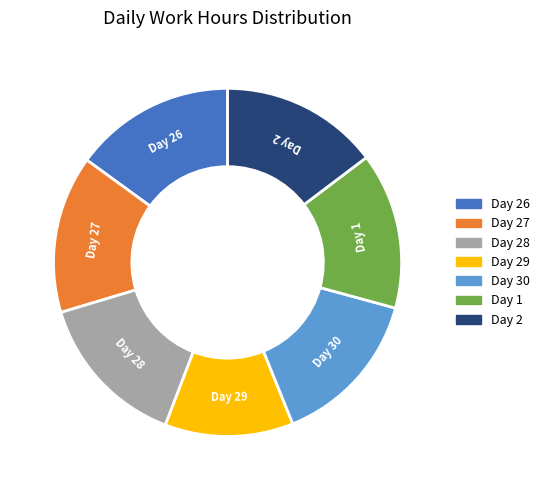

Is there a majority slice in this chart?

No